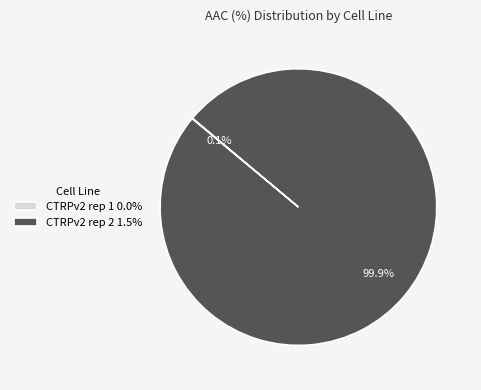

Does any single category account for the majority?

Yes